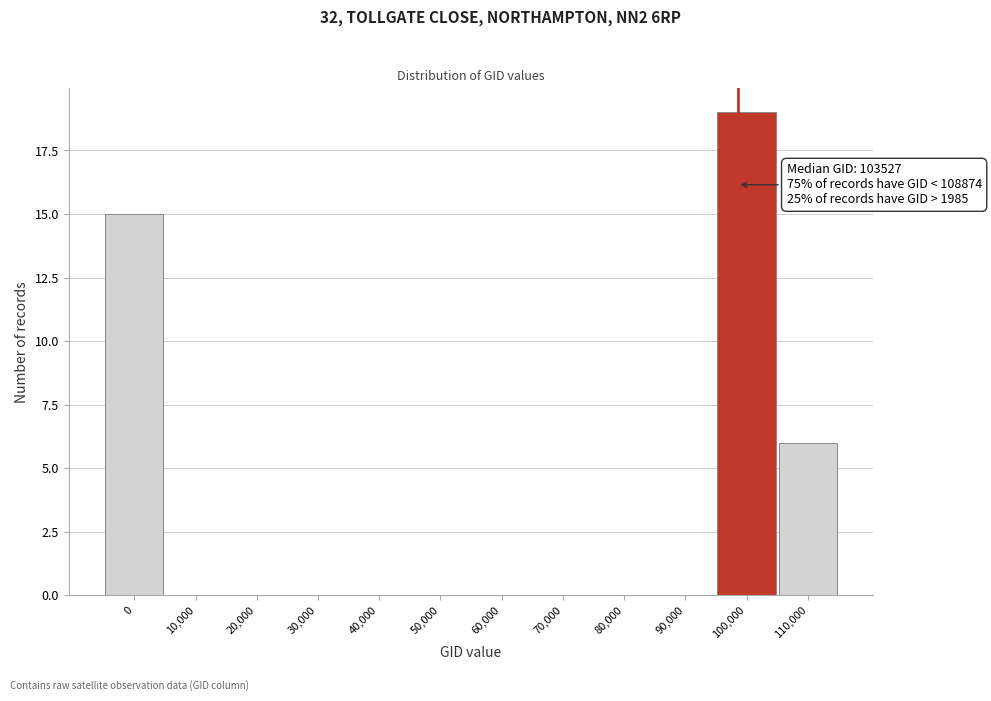

Reading left to right, extract all data points from this chart.

0=15	10,000=0	20,000=0	30,000=0	40,000=0	50,000=0	60,000=0	70,000=0	80,000=0	90,000=0	100,000=19	110,000=6